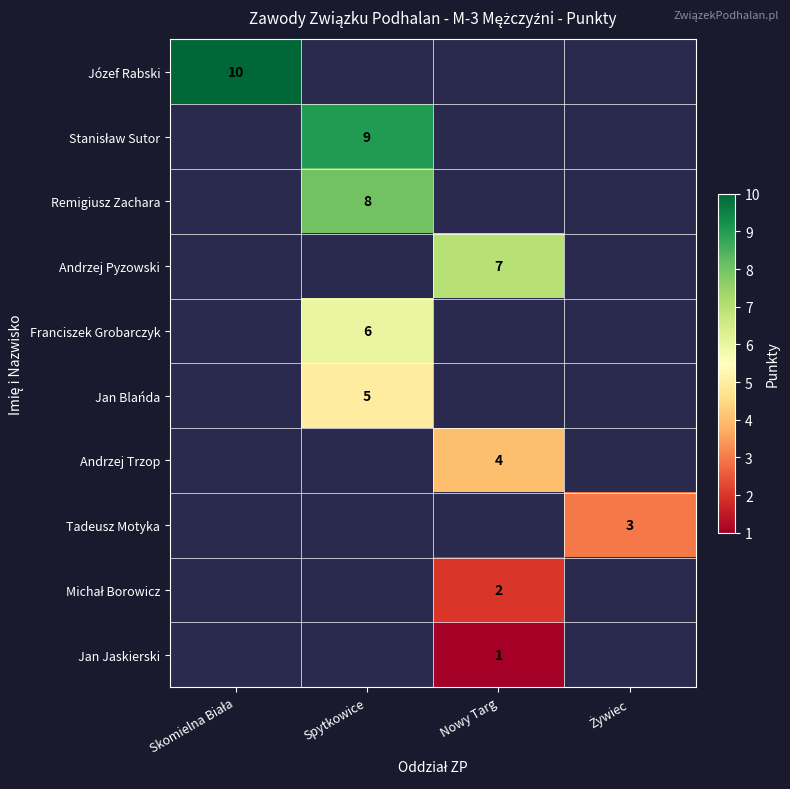

Between Spytkowice and Skomielna Biała, which is larger?

Skomielna Biała